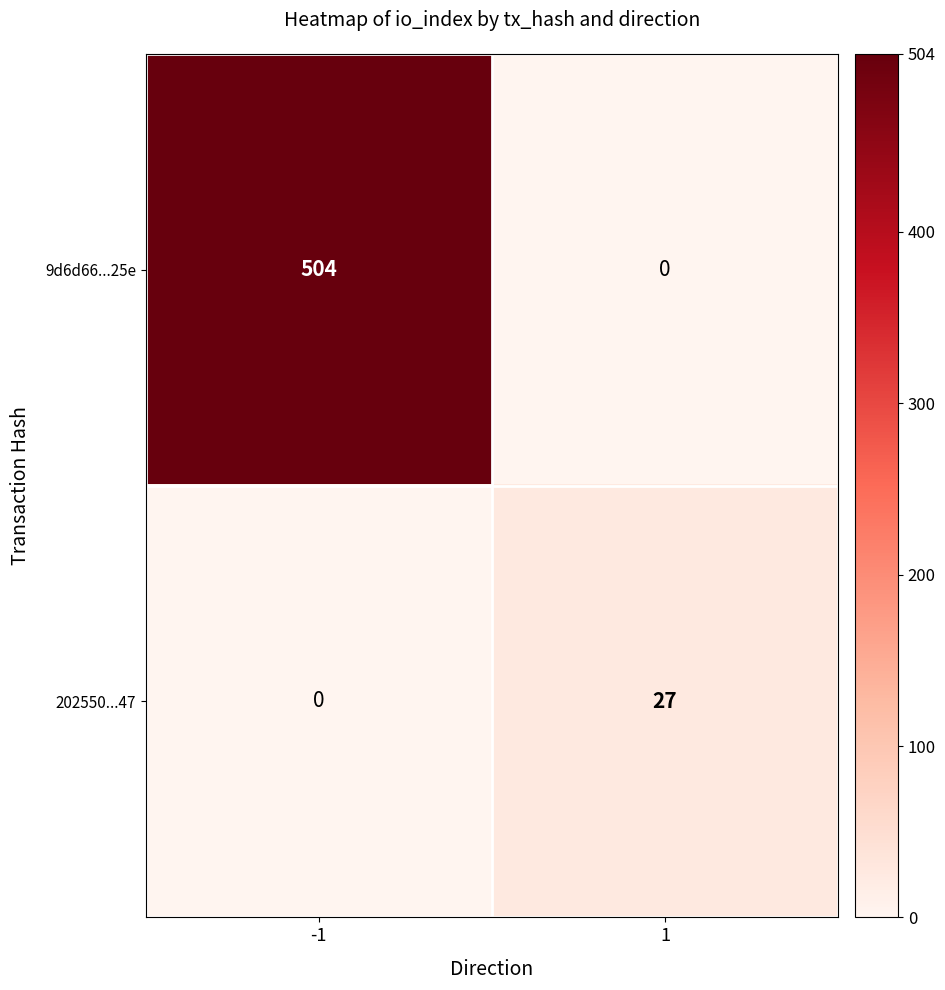

List the series in order of their overall mean, lowest first.

202550...47, 9d6d66...25e